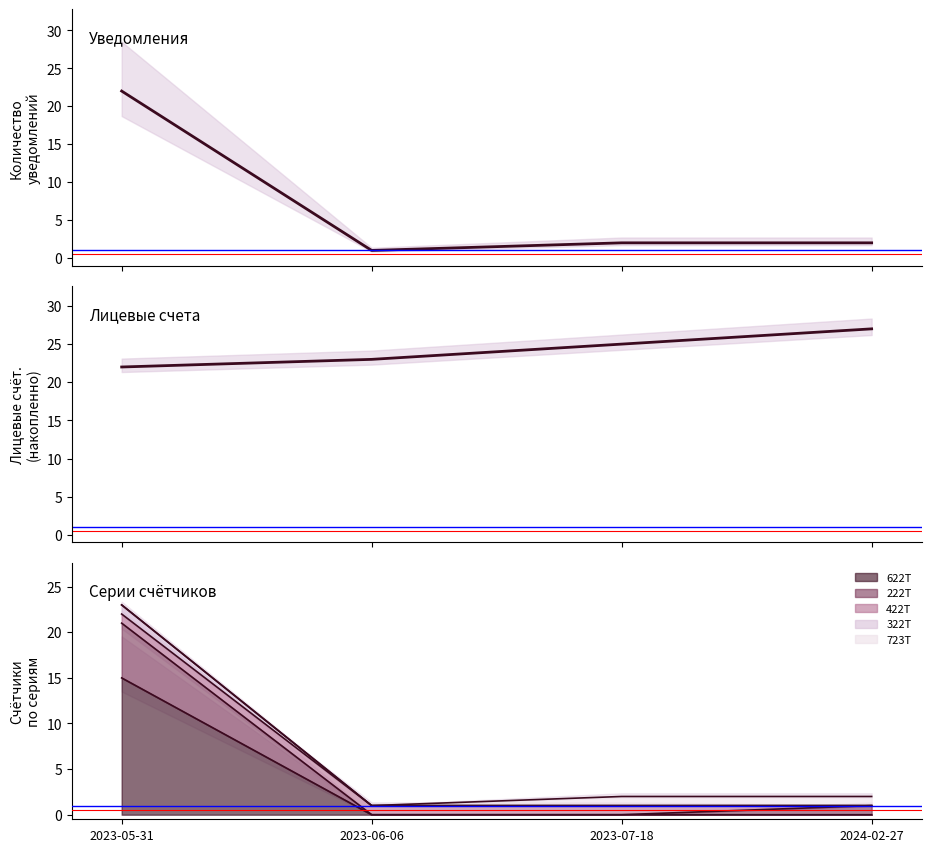

True or false: Количество уведомлений and Накопл. лицевых счетов cross at least once.

False